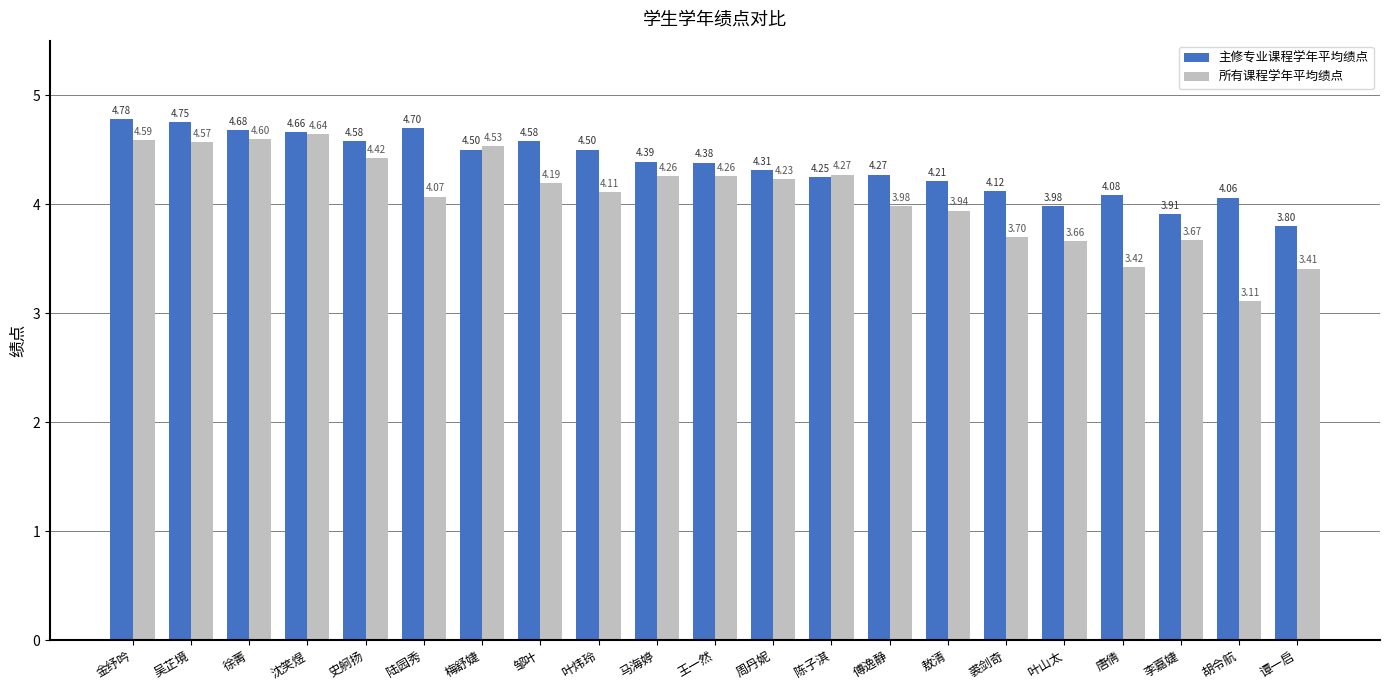

At how many categories does at least one series exceed 4?

18